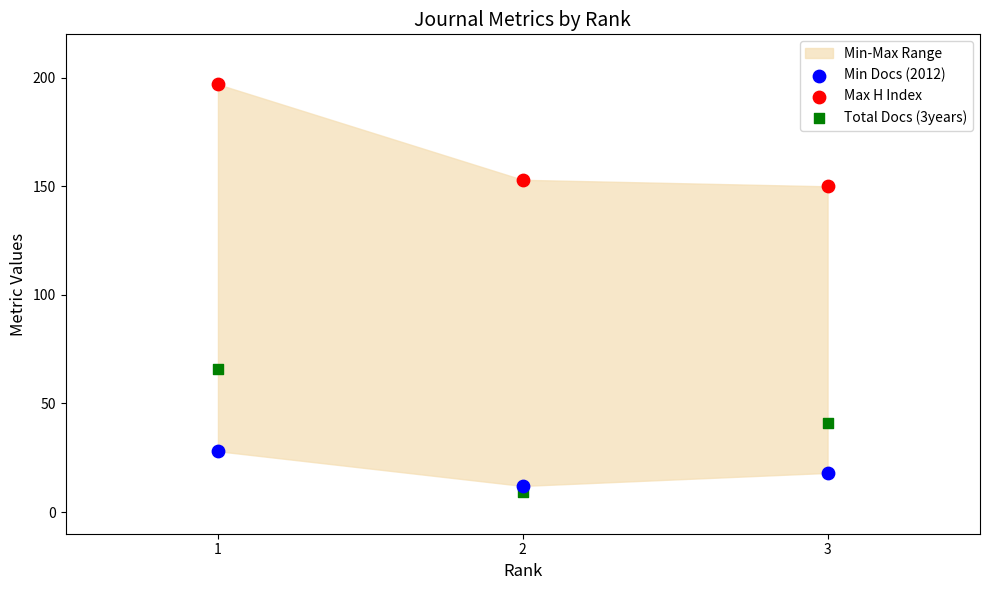

Which series contains the lowest Y value?

Total Docs (3years)